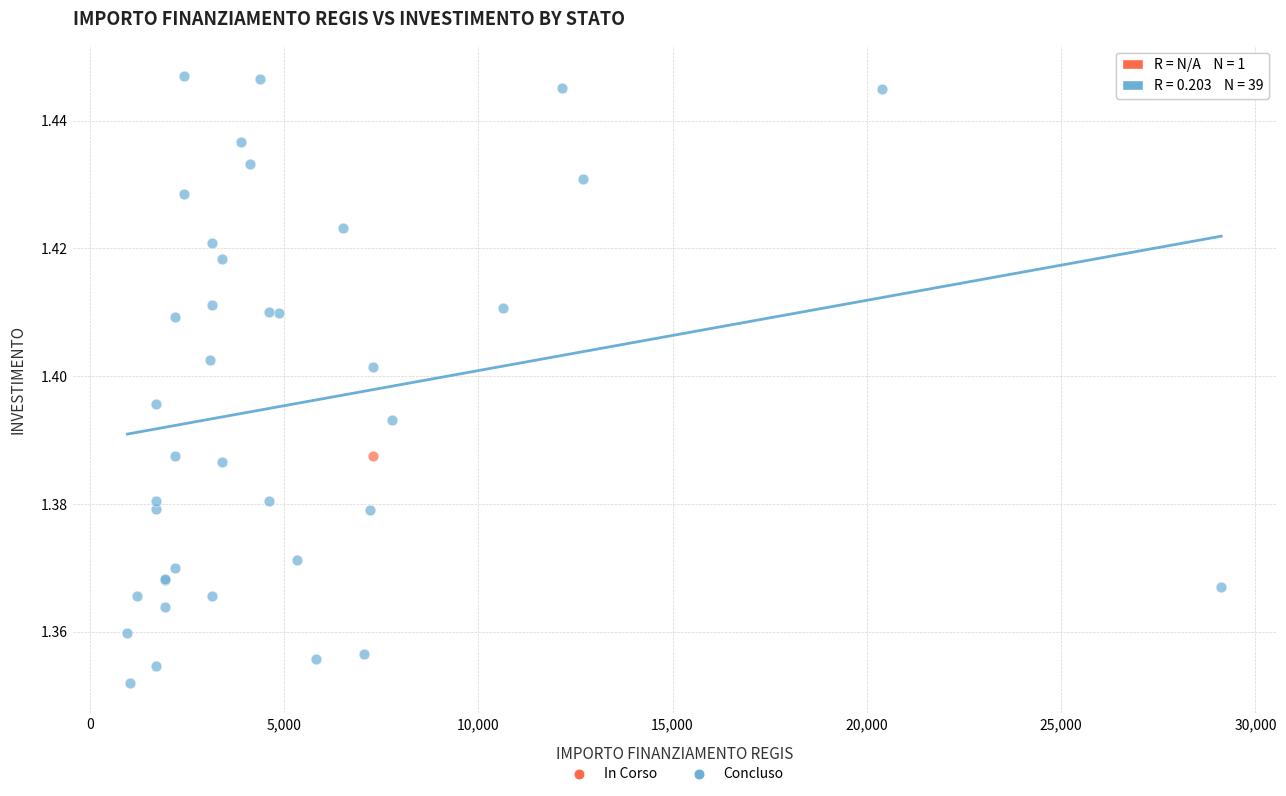

What are all the series names shown in the legend?

In Corso, Concluso